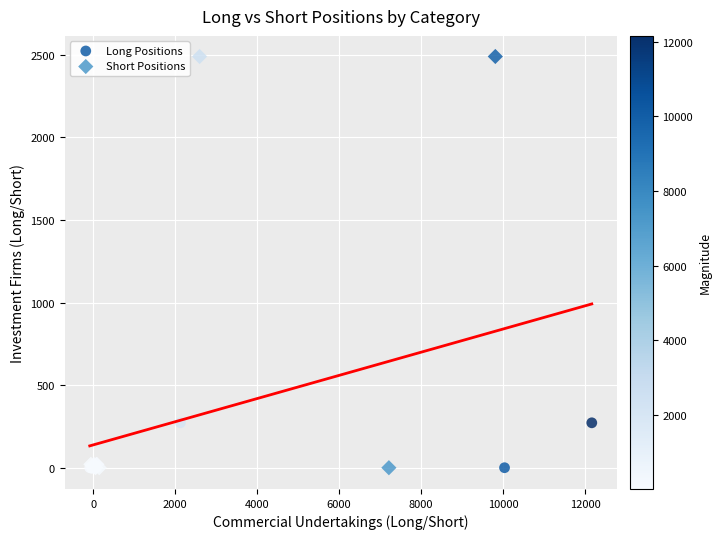

Which series has the widest spread of Y values?

Short Positions